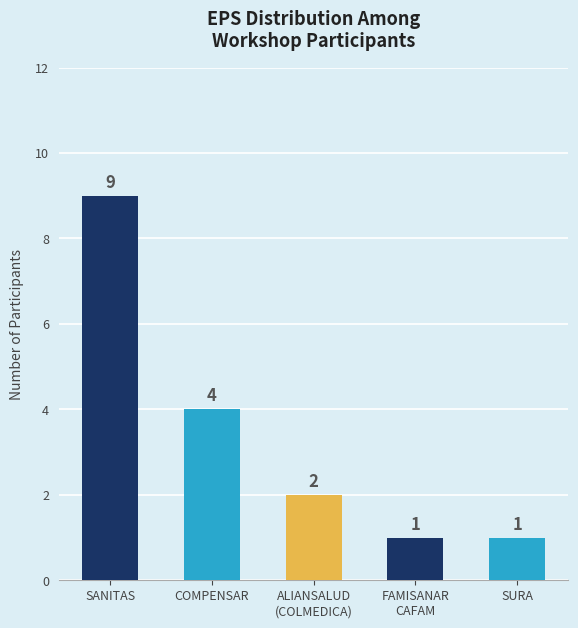

Does the chart contain stacked bars?

No